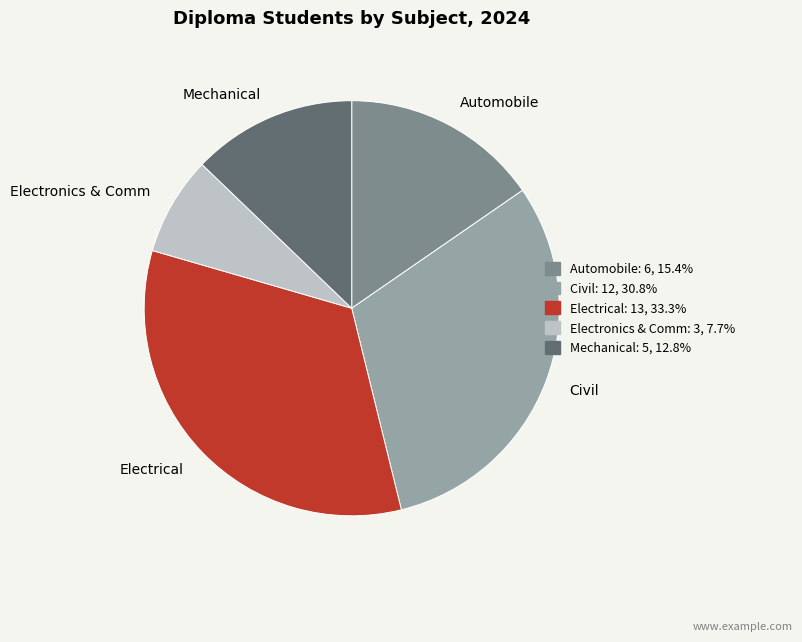

Does Electronics & Comm represent more than half of the total?

No